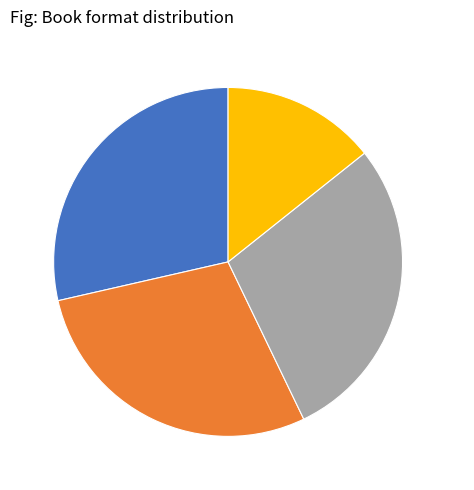

How many segments does this pie chart have?

4